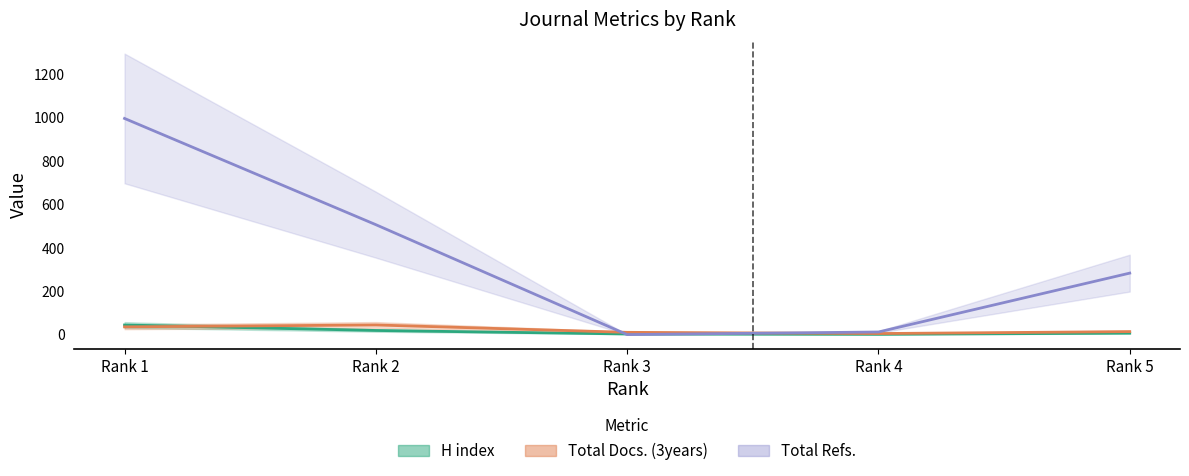

How many intersections are there between H index and Total Refs.?

2